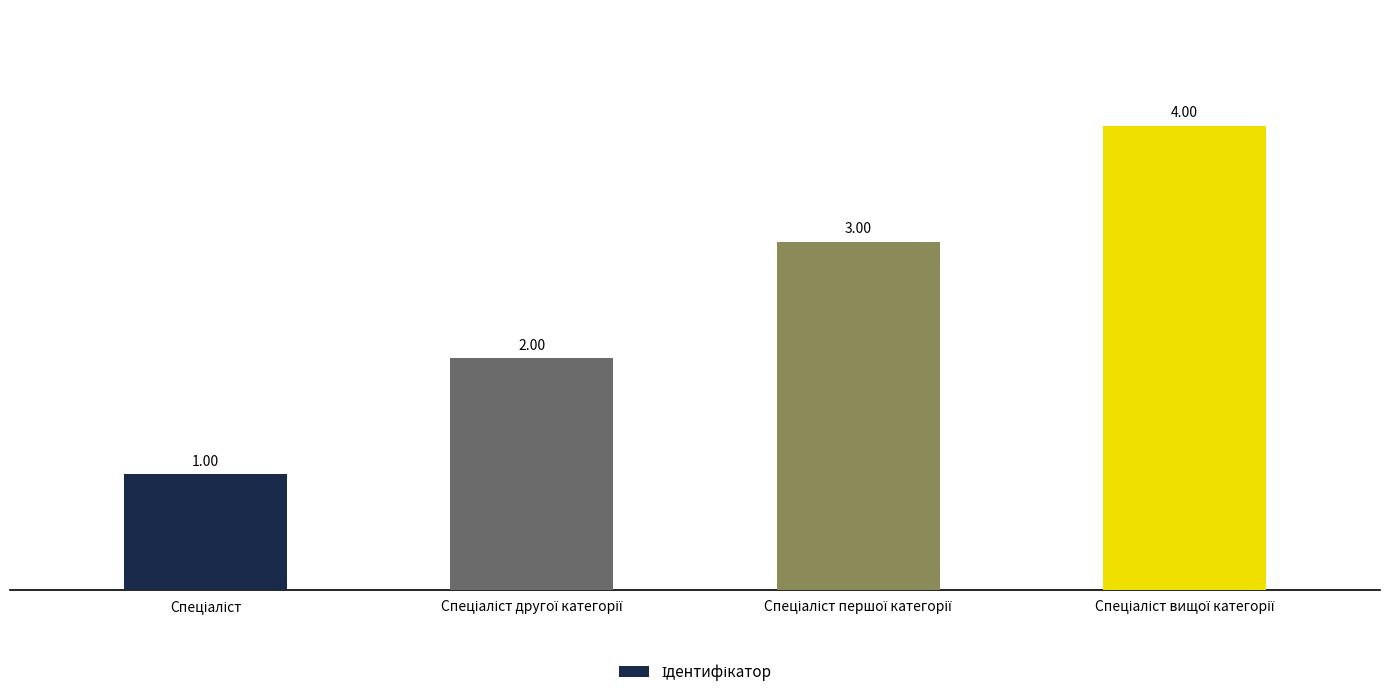

What is the sum of all values?

10